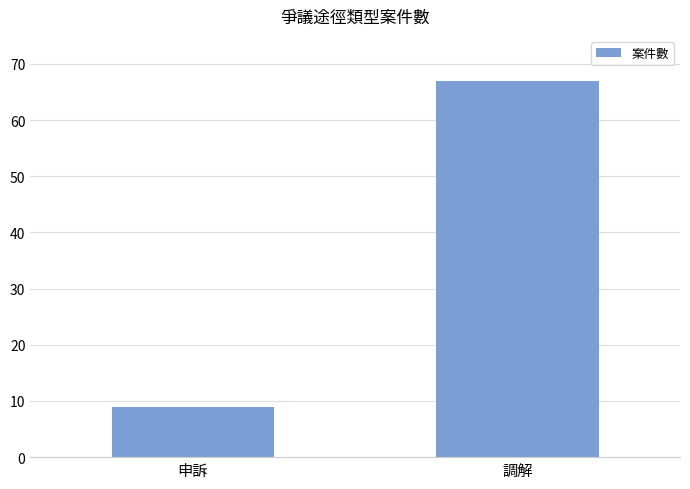

The chart shows a value of 16 at 申訴. True or false?

False